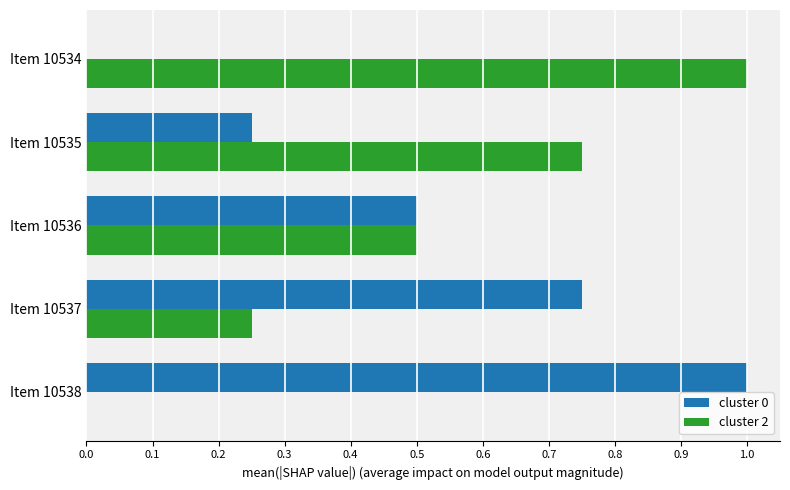

Is the value of cluster 0 at Item 10534 greater than the value of cluster 2 at Item 10537?

No